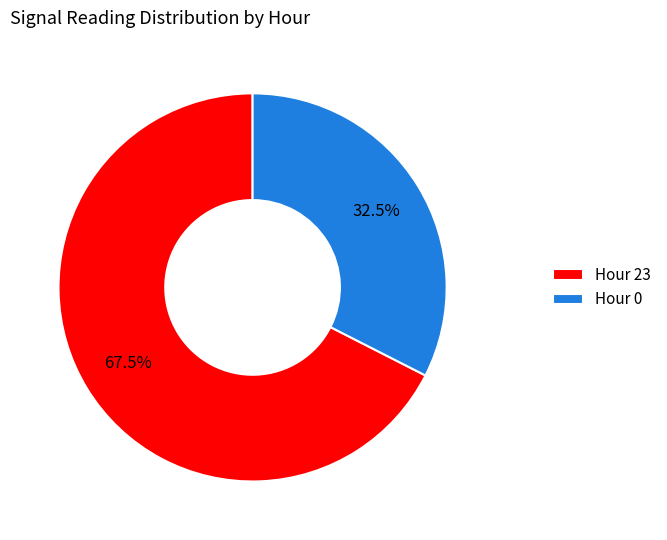

Rank the categories by value from highest to lowest.

Hour 23, Hour 0